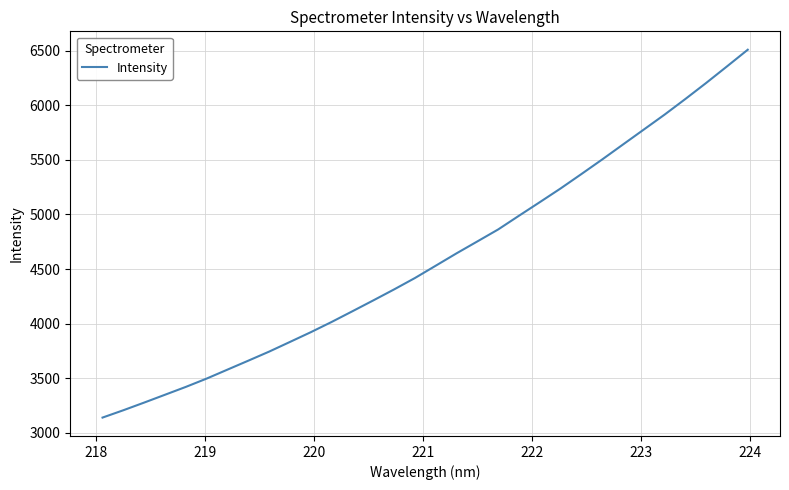

What is the difference between the maximum and minimum values?

3369.6